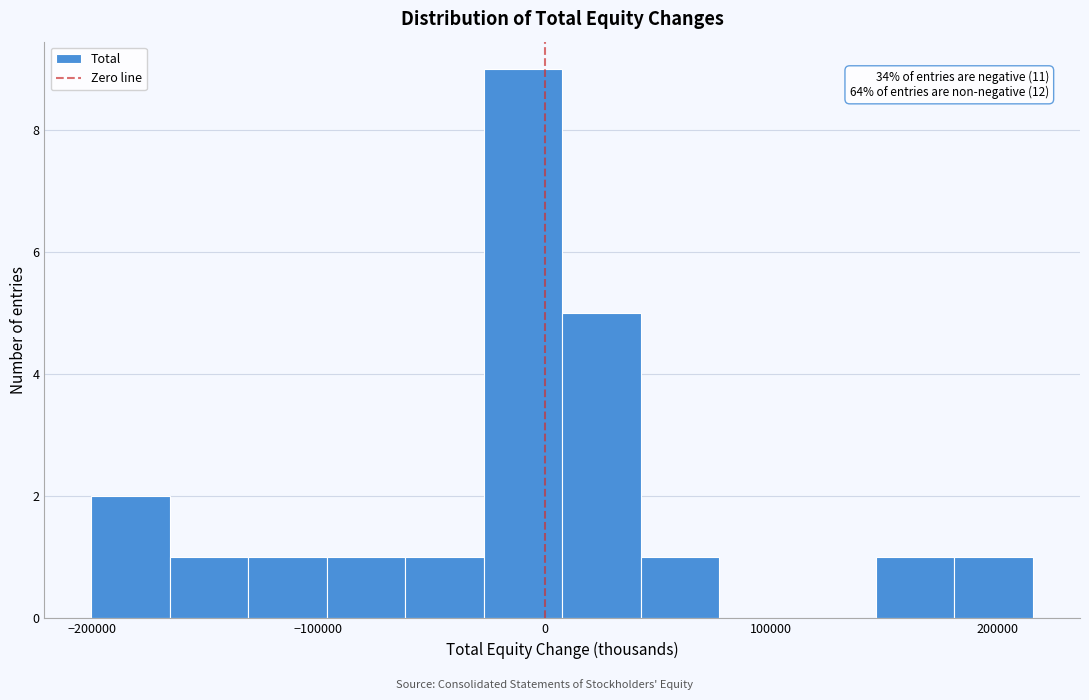

Around what value on the x-axis is the tallest bar? Give the approximate position of its centre, as read against the axis.

-10000